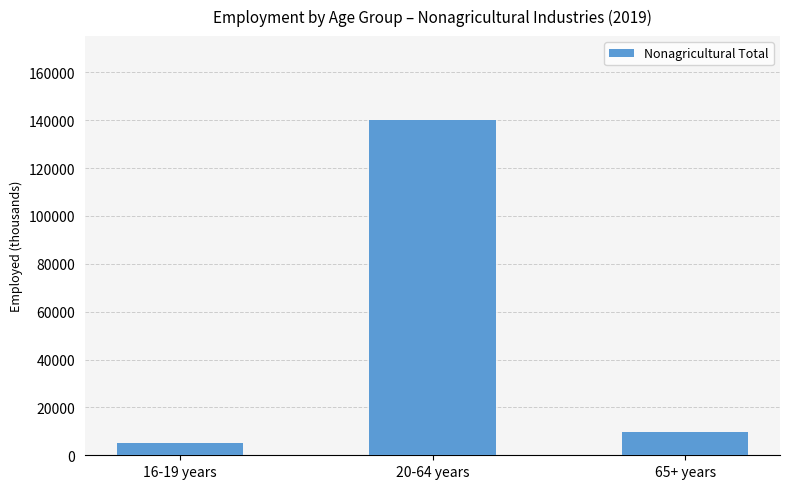

What is the sum of the values at 16-19 years and 65+ years?

14992